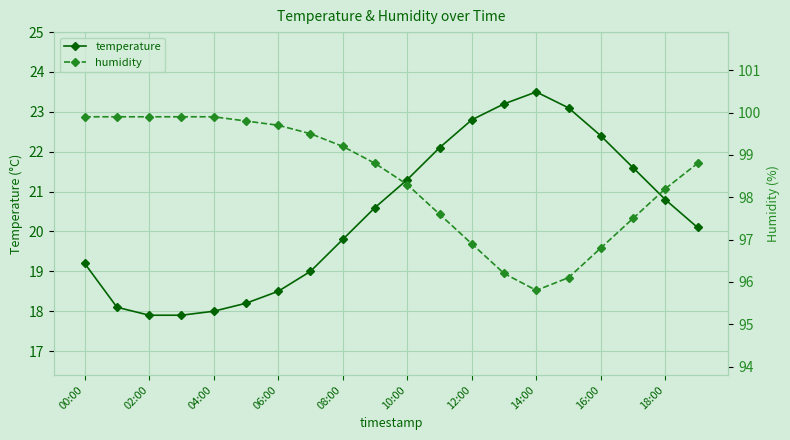

What is the average value of the humidity series?

98.4